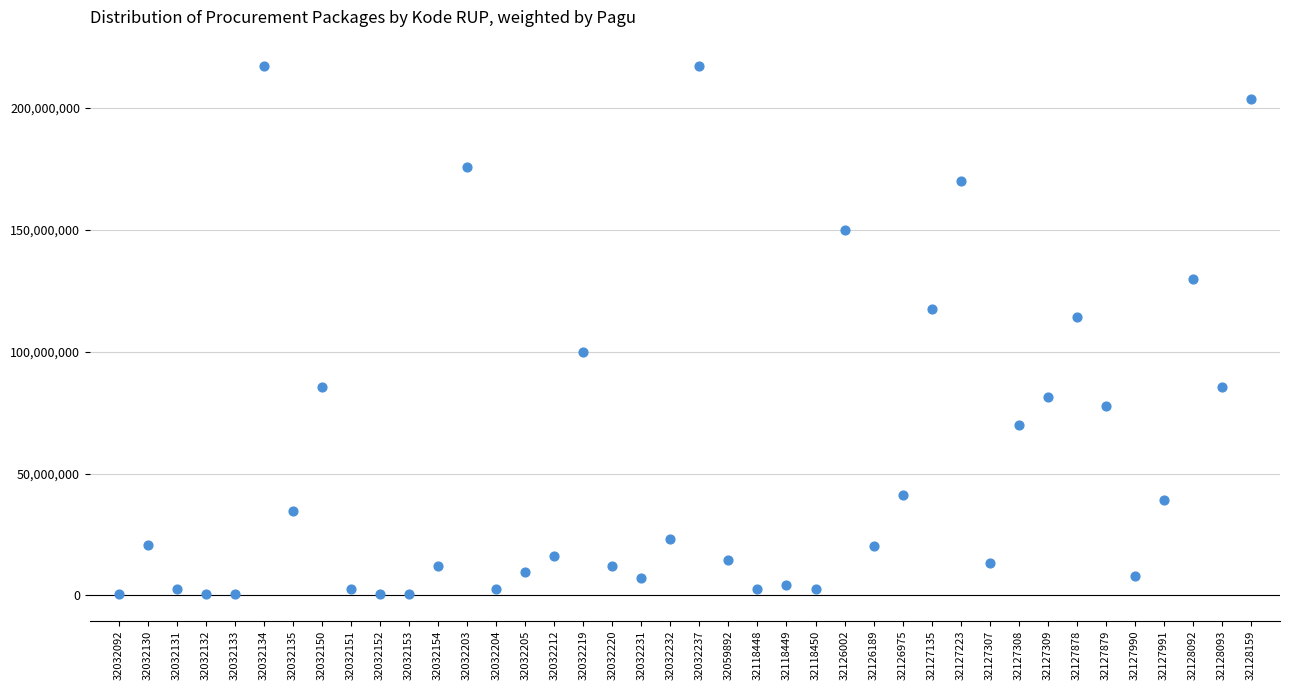

What is the range of Y values (max minus min)?

216860000